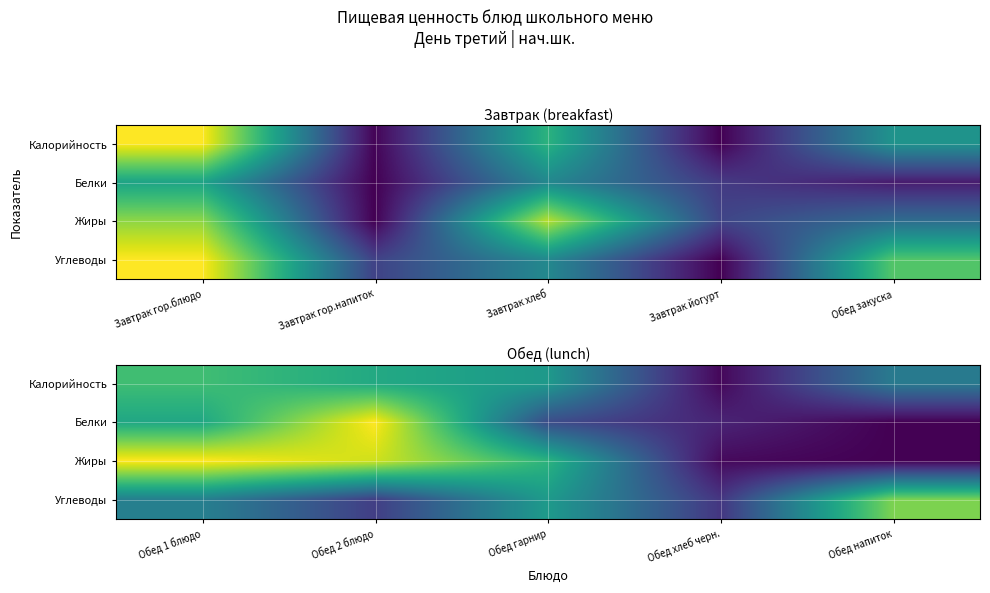

At how many categories does at least one series exceed 0?

5